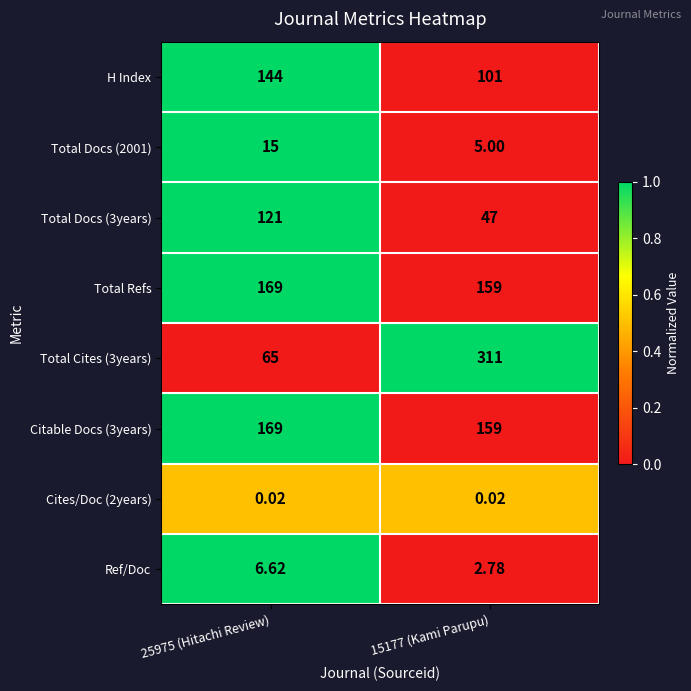

At how many categories does at least one series exceed 0?

2